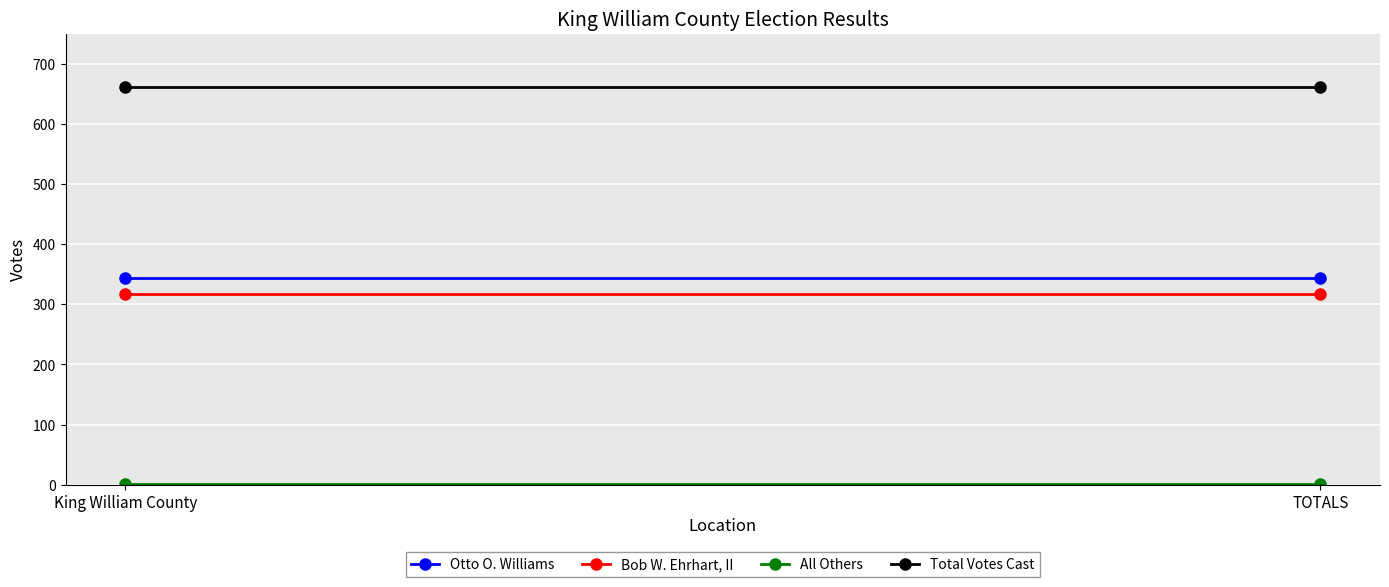

True or false: Bob W. Ehrhart, II has a value of 317 at TOTALS.

True